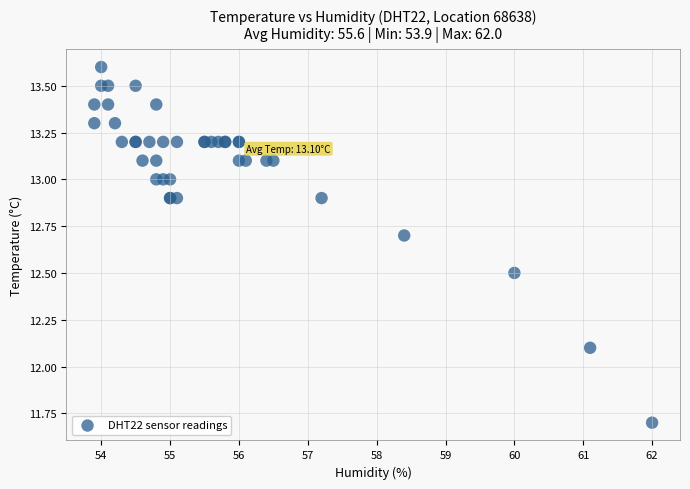

What Y value in the scatter plot is closest to 12?

12.1